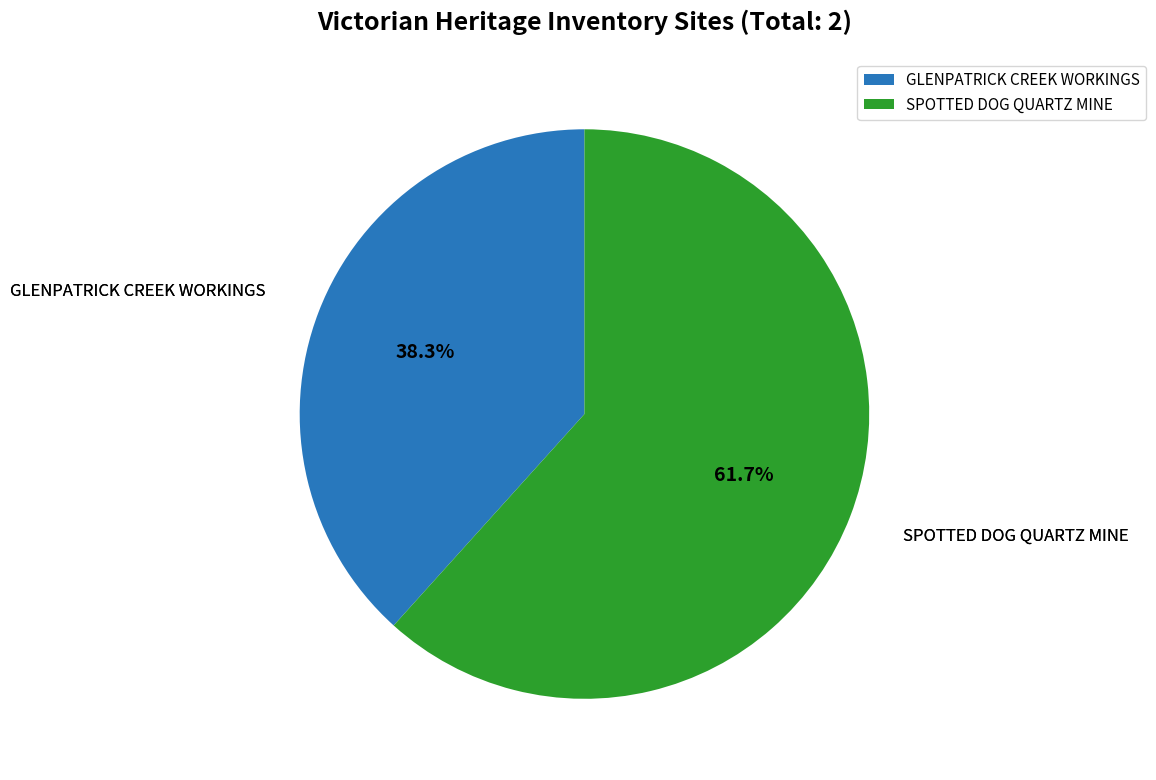

Does SPOTTED DOG QUARTZ MINE account for over 50% of the chart?

Yes